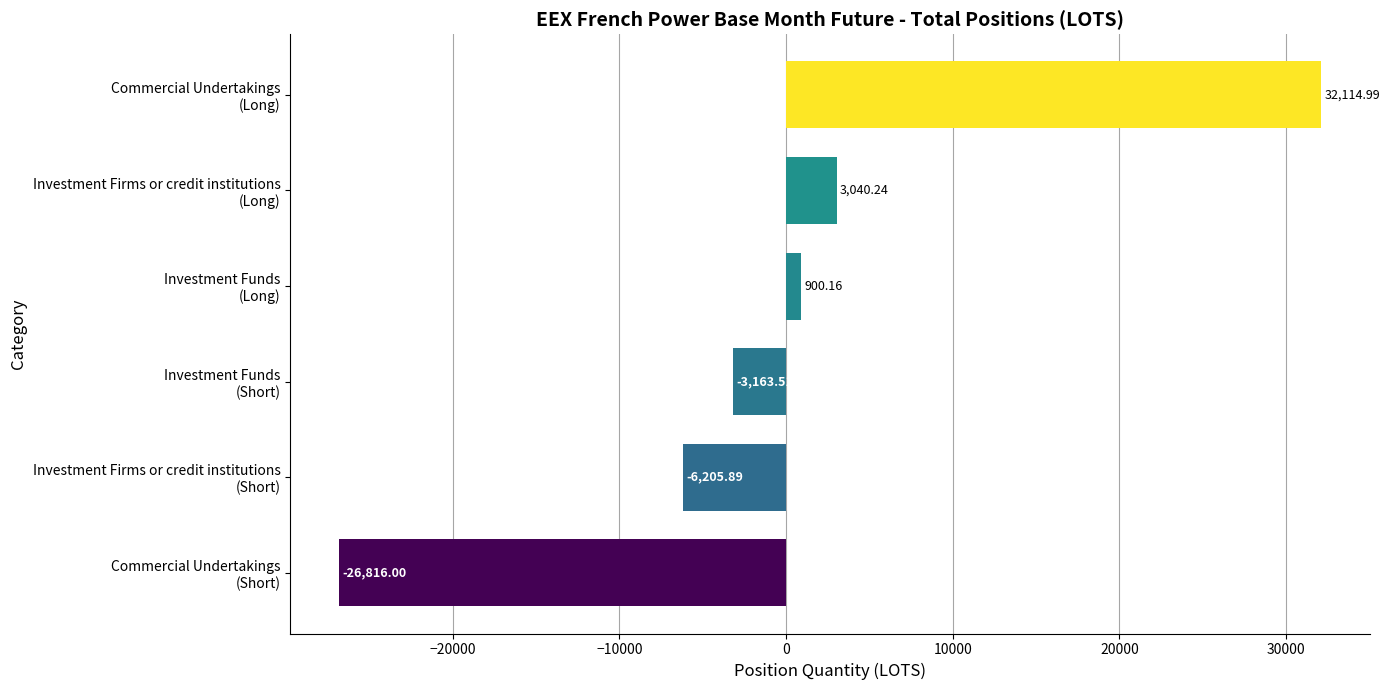

What is the sum of all values?

-130.0